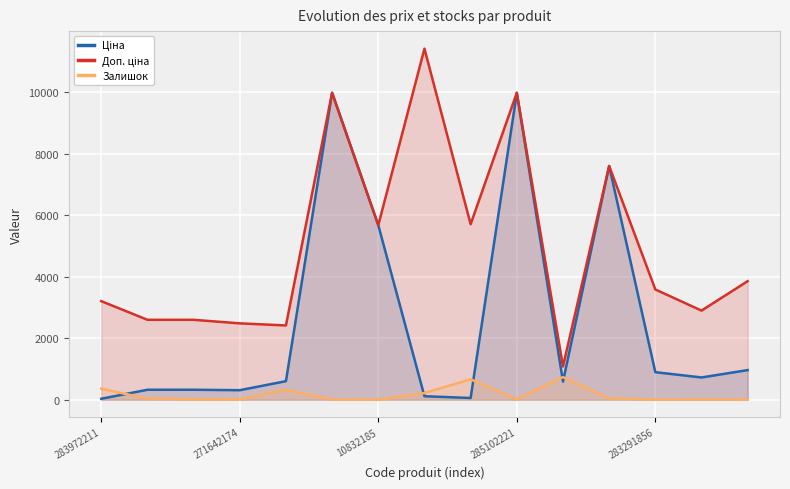

Reading right to left, what are all the values shown in this chart?

Ціна: 963.5	724.5	895.9	7596.5	589.9	9975.0	57.0	114.1	5673.8	9975.0	603.7	310.3	324.8	324.8	32.0
Доп. ціна: 3854.0	2897.8	3583.6	7596.5	1081.7	9975.0	5705.0	11410.0	5673.8	9975.0	2414.8	2482.4	2598.3	2598.3	3205.0
Залишок: 9.0	11.0	7.0	44.0	736.0	11.0	665.0	218.0	4.0	7.0	328.0	11.0	15.0	34.0	360.0